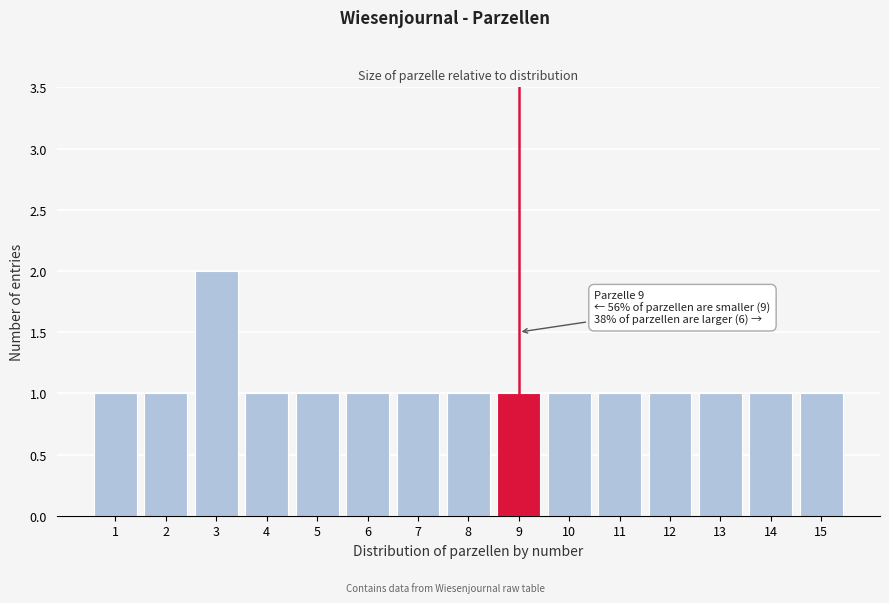

Which range on the x-axis has the tallest bar?

2.5 to 3.5